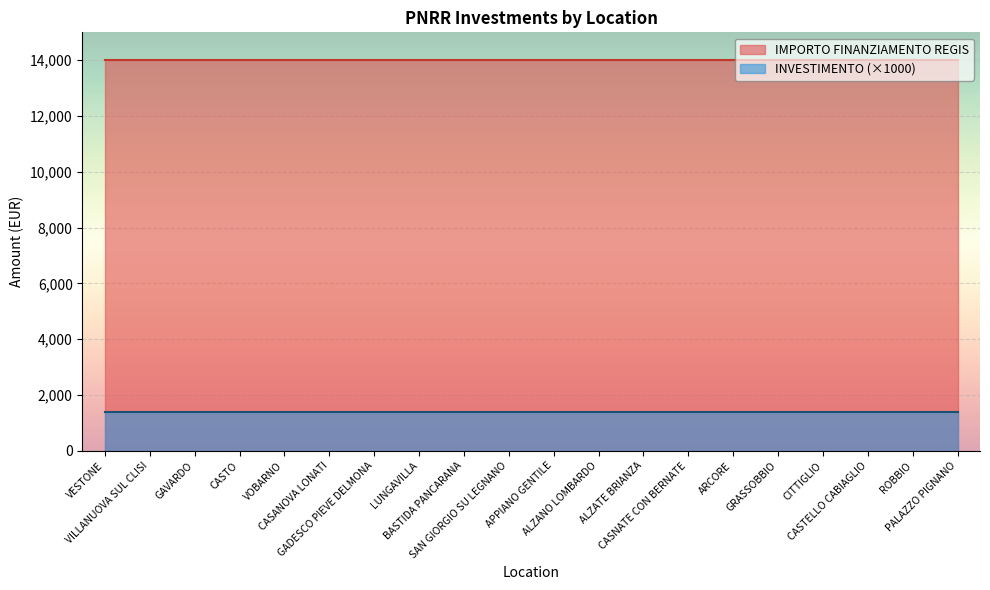

At which category does the chart reach its minimum across all series?

VESTONE